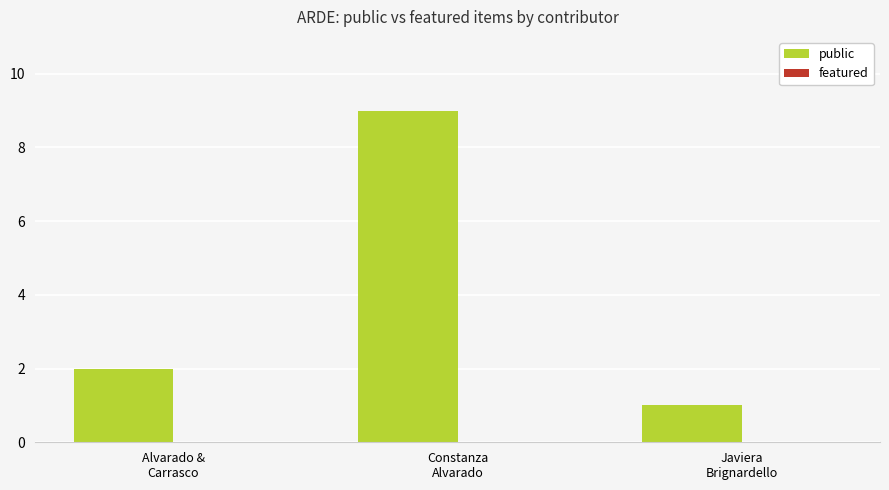

Reading left to right, what are all the values shown in this chart?

2	9	1